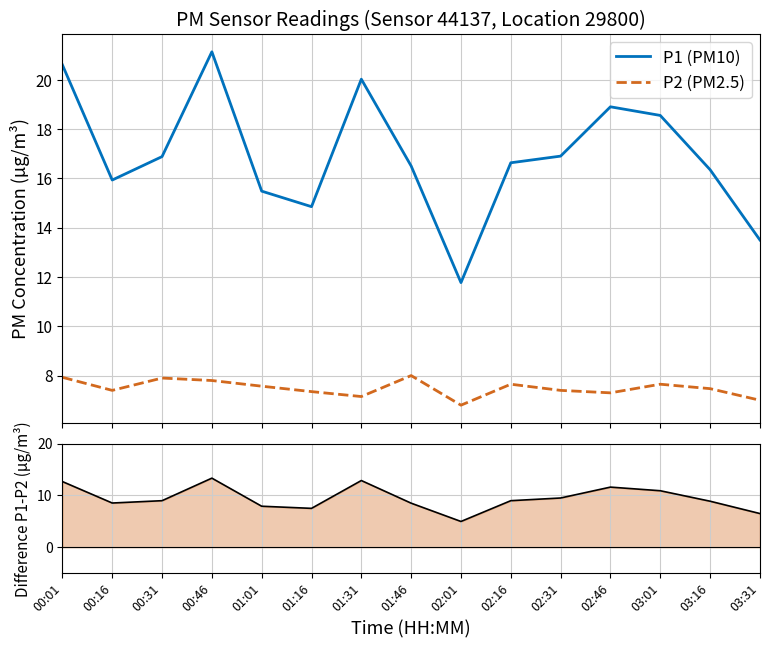

How many lines are shown in the chart?

3